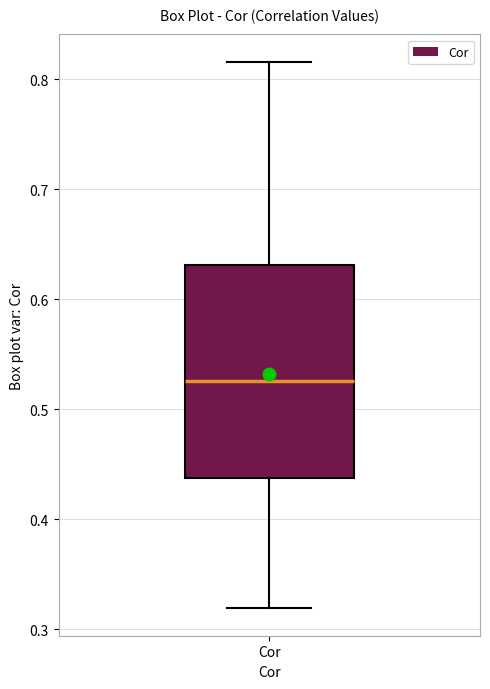

Read this box plot against the y-axis: the position of the median line, the range covered by the box, and the ends of both whiskers. The values are not printed on the chart, so give them approximately, as read against the axis.

median 0.53, box 0.44 to 0.63, whiskers 0.32 to 0.82